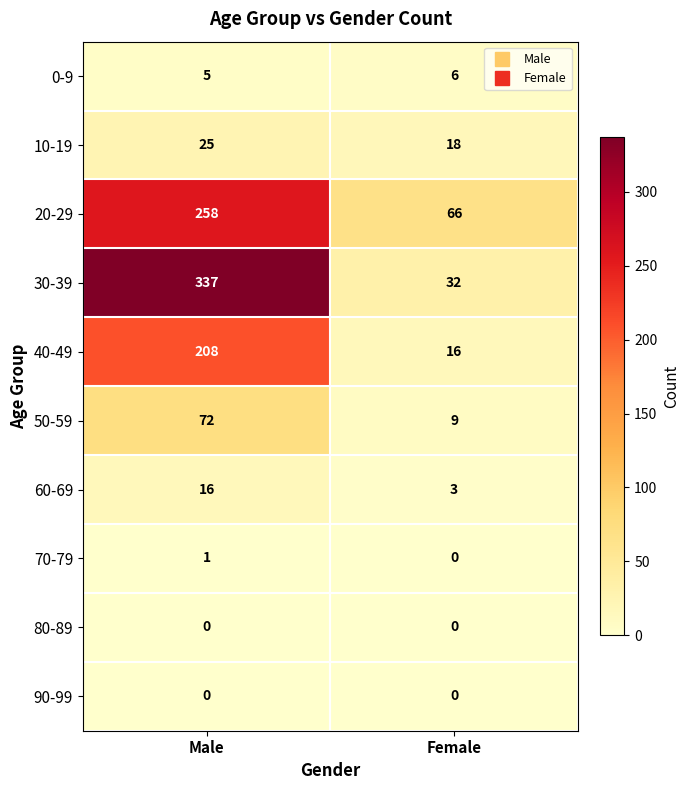

Rank the categories by 50-59 value from highest to lowest.

Male, Female